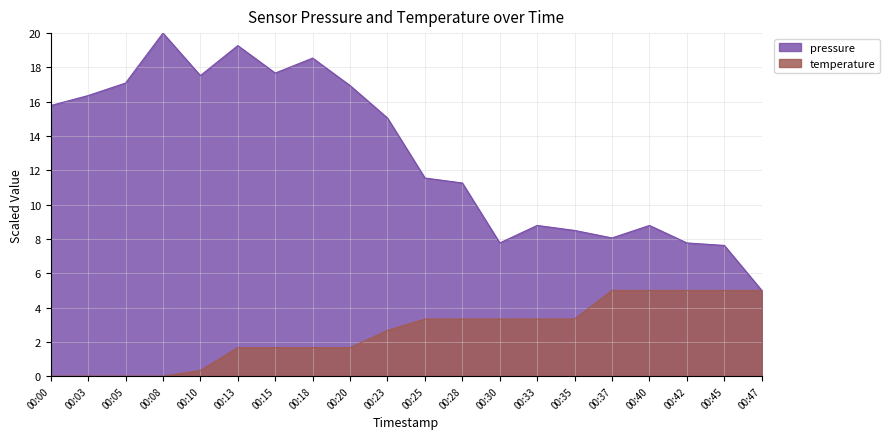

Reading left to right, extract all data points from this chart.

pressure: 00:00=15.8	00:03=16.4	00:05=17.1	00:08=20.0	00:10=17.5	00:13=19.3	00:15=17.7	00:18=18.5	00:20=16.9	00:23=15.0	00:25=11.6	00:28=11.3	00:30=7.8	00:33=8.8	00:35=8.5	00:37=8.1	00:40=8.8	00:42=7.8	00:45=7.6	00:47=5.0
temperature: 00:00=0.0	00:03=0.0	00:05=0.0	00:08=0.0	00:10=0.3	00:13=1.7	00:15=1.7	00:18=1.7	00:20=1.7	00:23=2.7	00:25=3.3	00:28=3.3	00:30=3.3	00:33=3.3	00:35=3.3	00:37=5.0	00:40=5.0	00:42=5.0	00:45=5.0	00:47=5.0